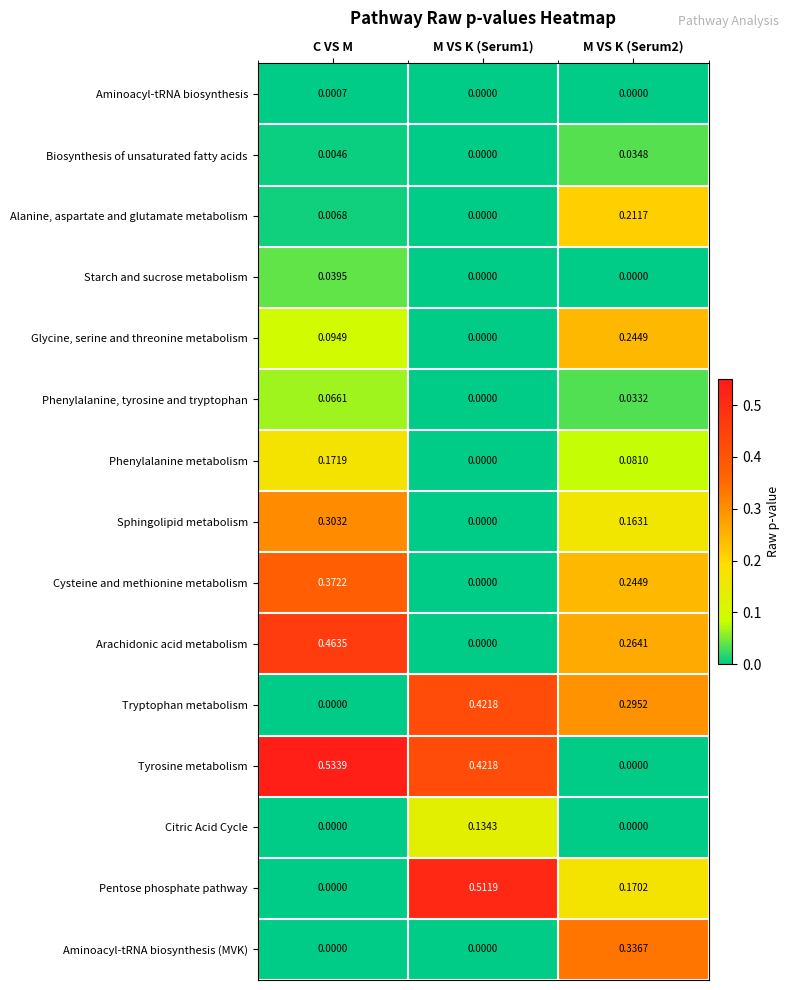

At which category does the chart reach its peak across all series?

C VS M